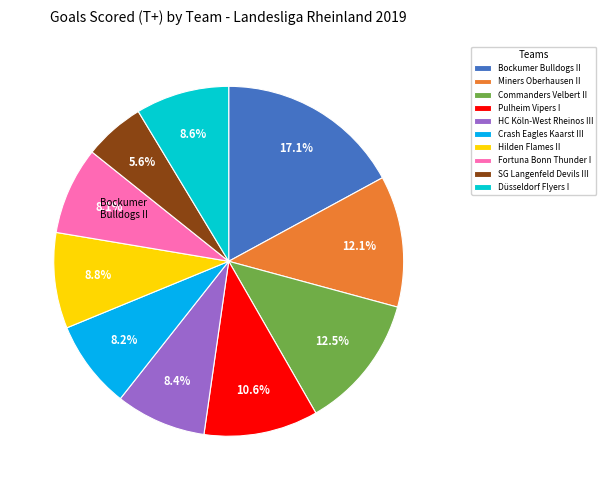

How many segments does this pie chart have?

10